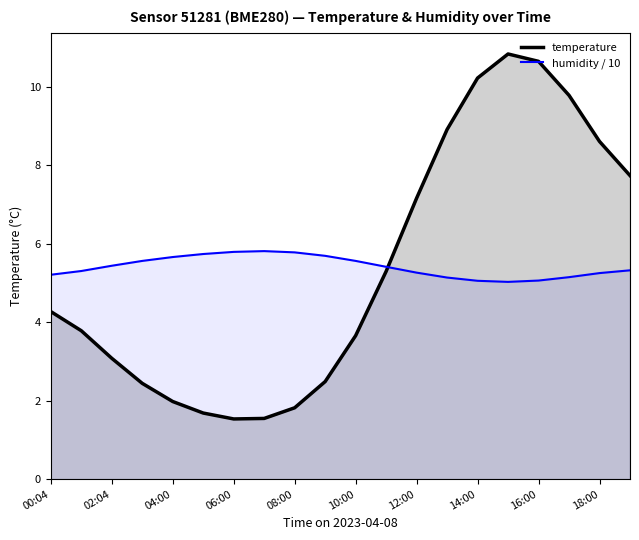

The humidity / 10 series shows 5.6 at 10:00. True or false?

True